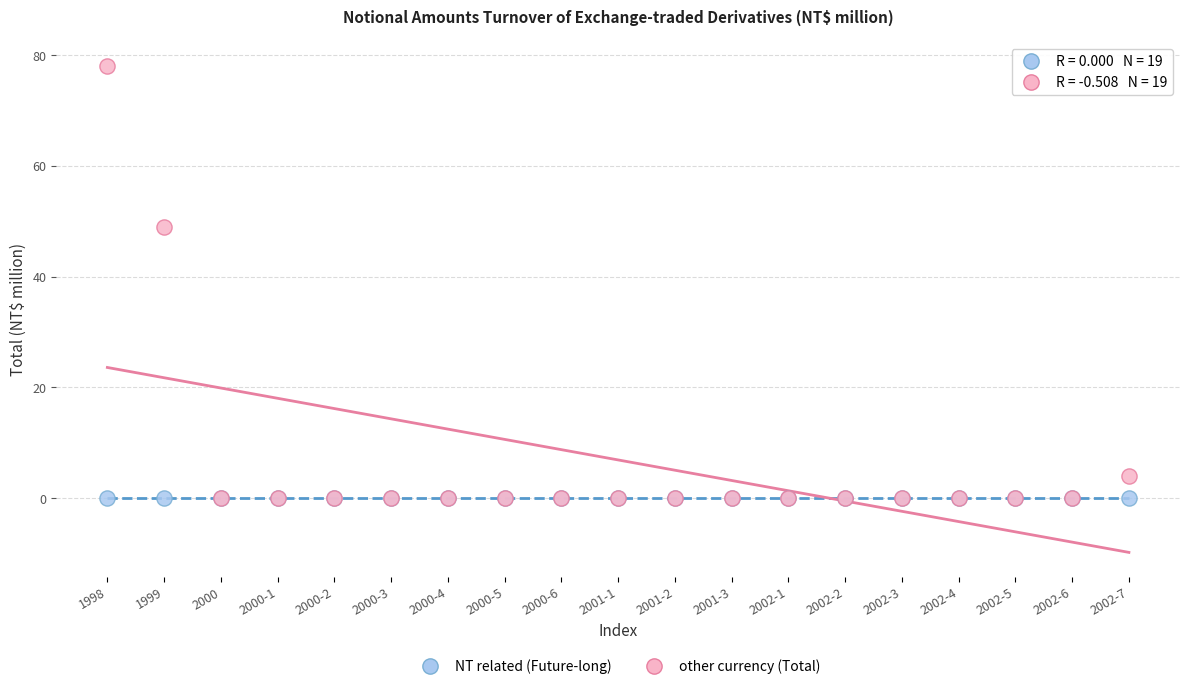

In the other currency (Total) series, what Y value is closest to 39?

49